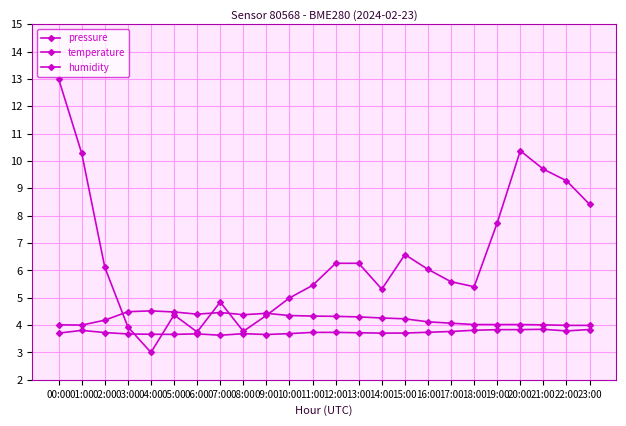

At how many categories does at least one series exceed 5?

16